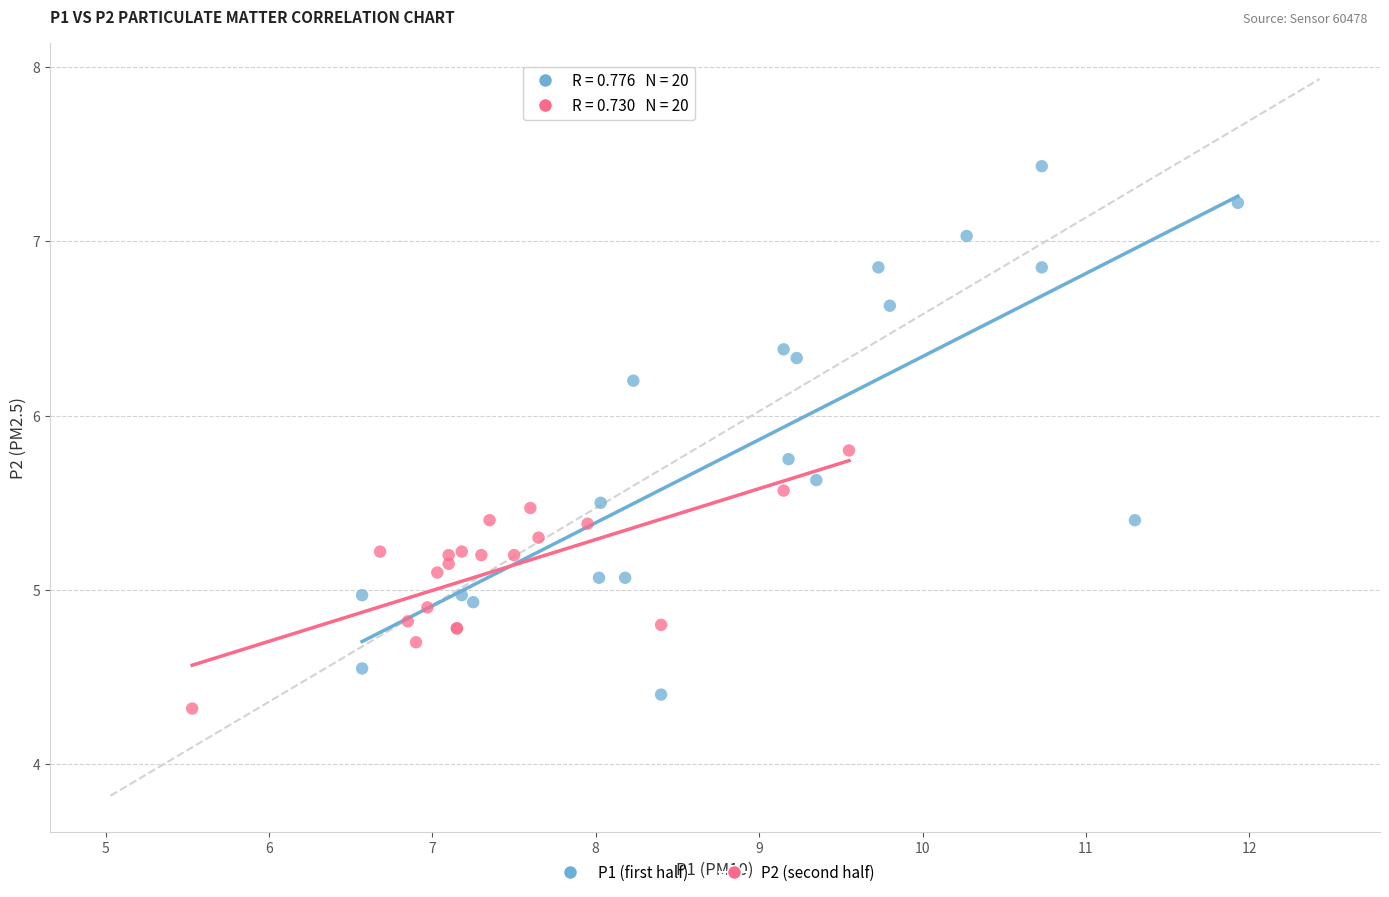

Which series reaches the maximum Y coordinate?

P1 (first half)